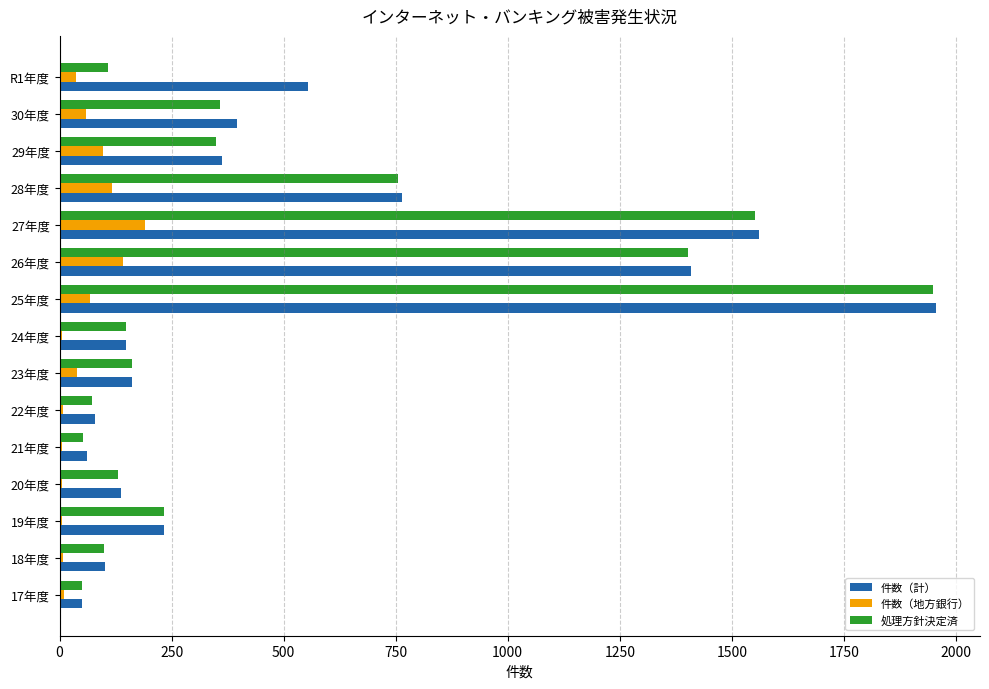

Which series changed the most between 22年度 and 25年度?

件数（計）